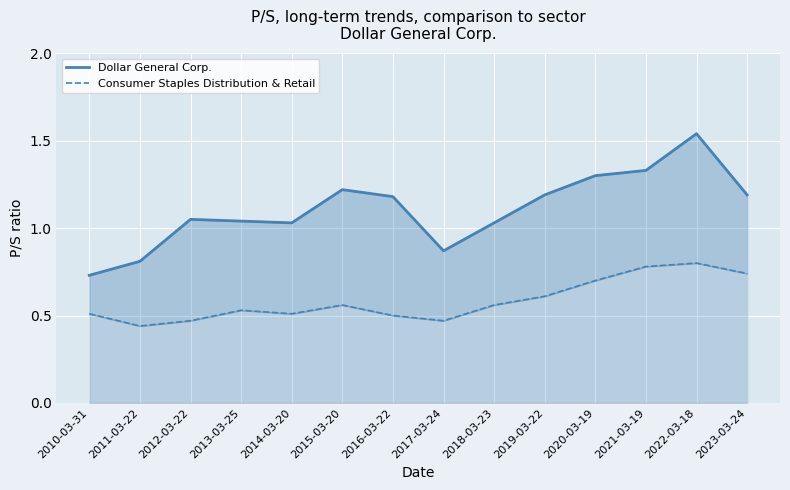

Reading left to right, transcribe all the data shown in this chart.

Dollar General Corp.: 0.7	0.8	1.1	1.0	1.0	1.2	1.2	0.9	1.0	1.2	1.3	1.3	1.5	1.2
Consumer Staples Distribution & Retail: 0.5	0.4	0.5	0.5	0.5	0.6	0.5	0.5	0.6	0.6	0.7	0.8	0.8	0.7